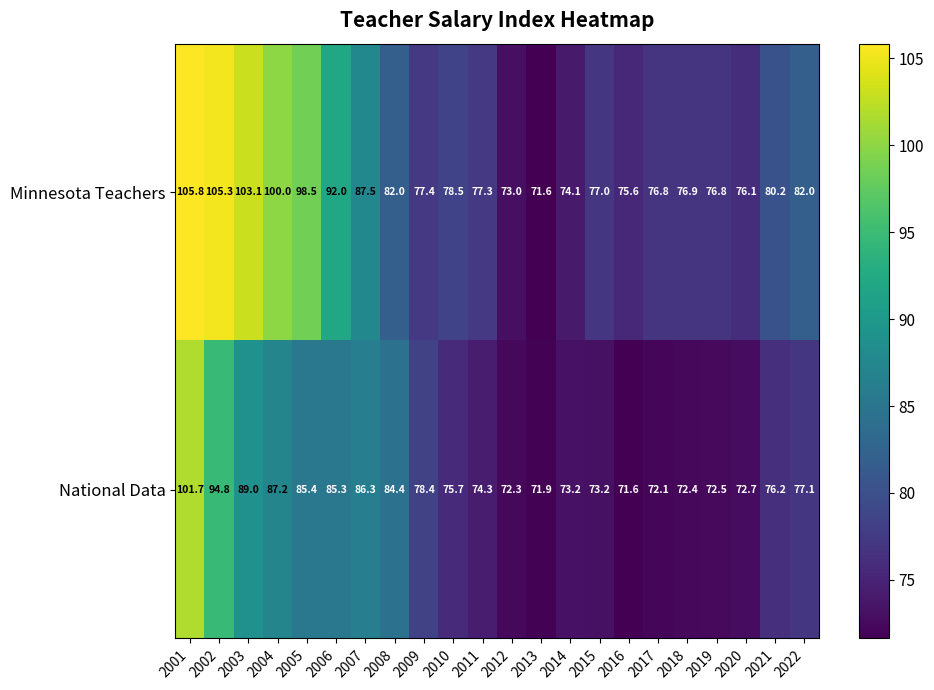

Which category has the lowest value in the Minnesota Teachers series?

2013